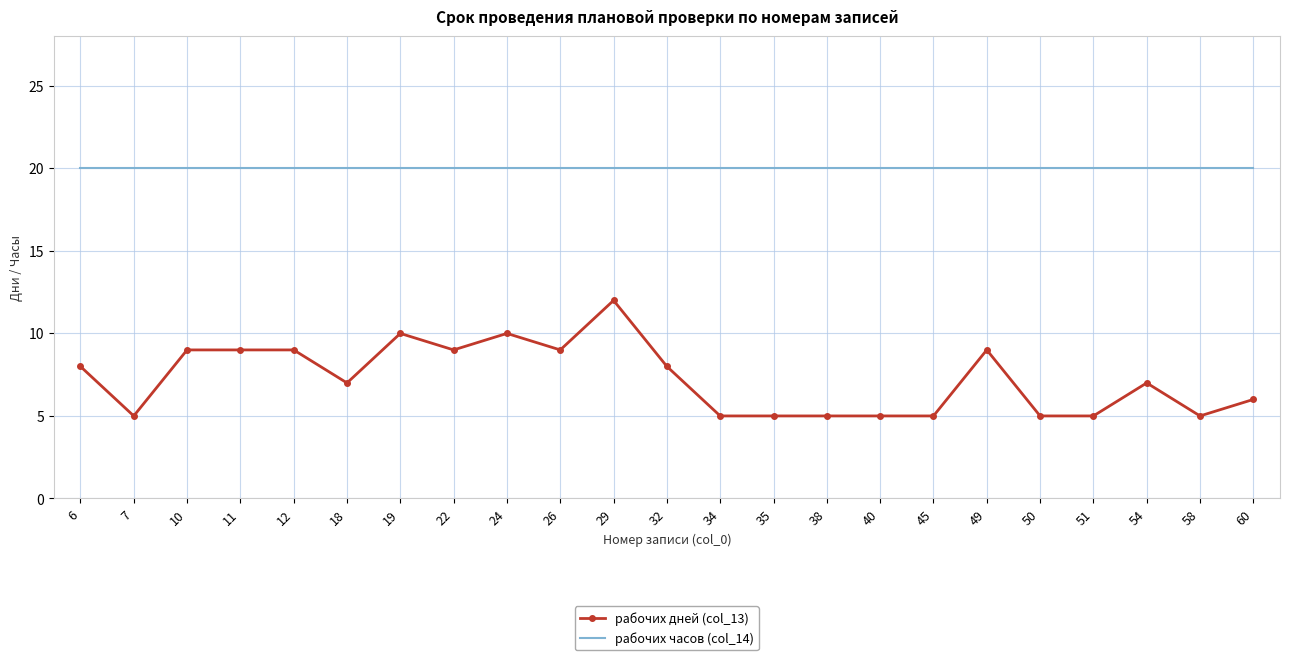

What is the average value of the рабочих часов (col_14) series?

20